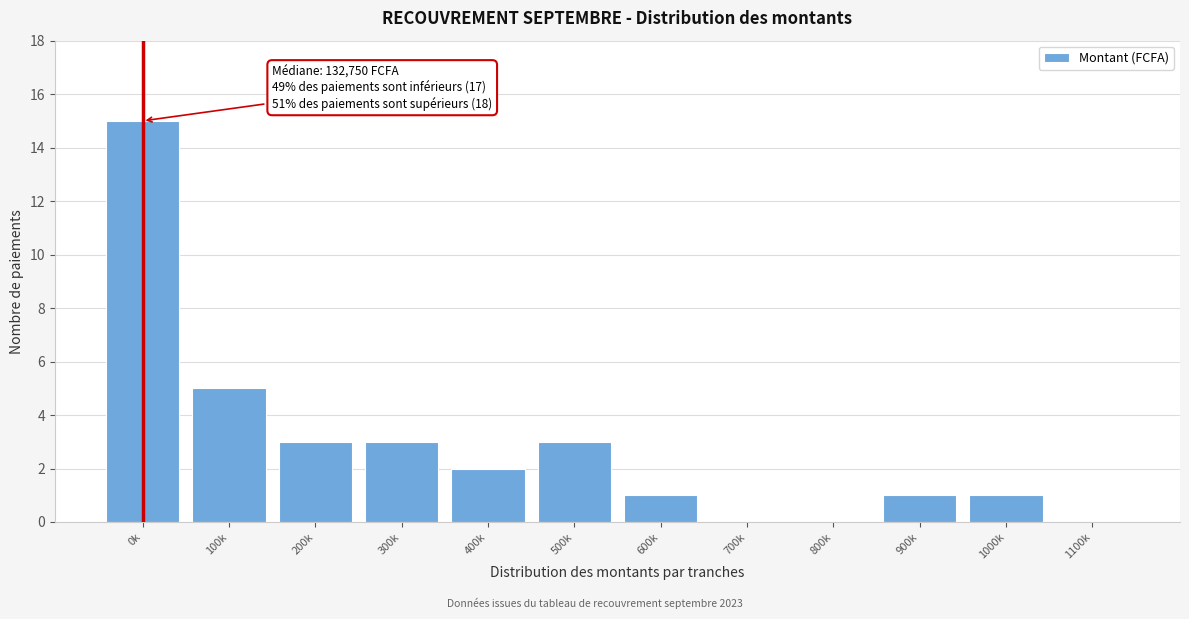

Reading right to left, list all the values displayed in this chart.

1100k=0	1000k=1	900k=1	800k=0	700k=0	600k=1	500k=3	400k=2	300k=3	200k=3	100k=5	0k=15